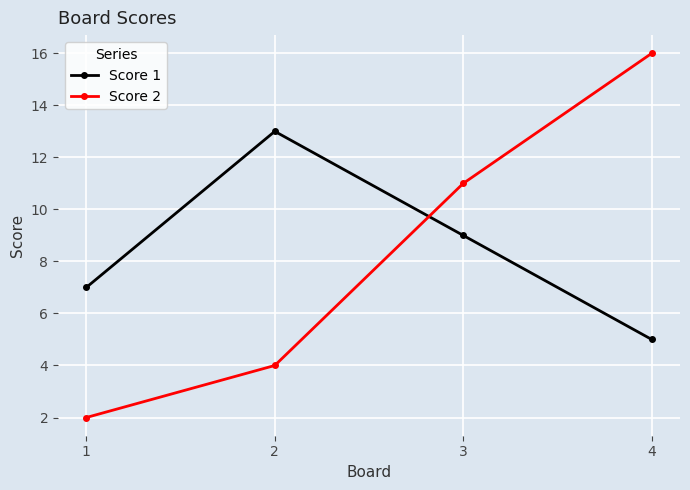

True or false: Score 1 has a value of 5 at 3.

False